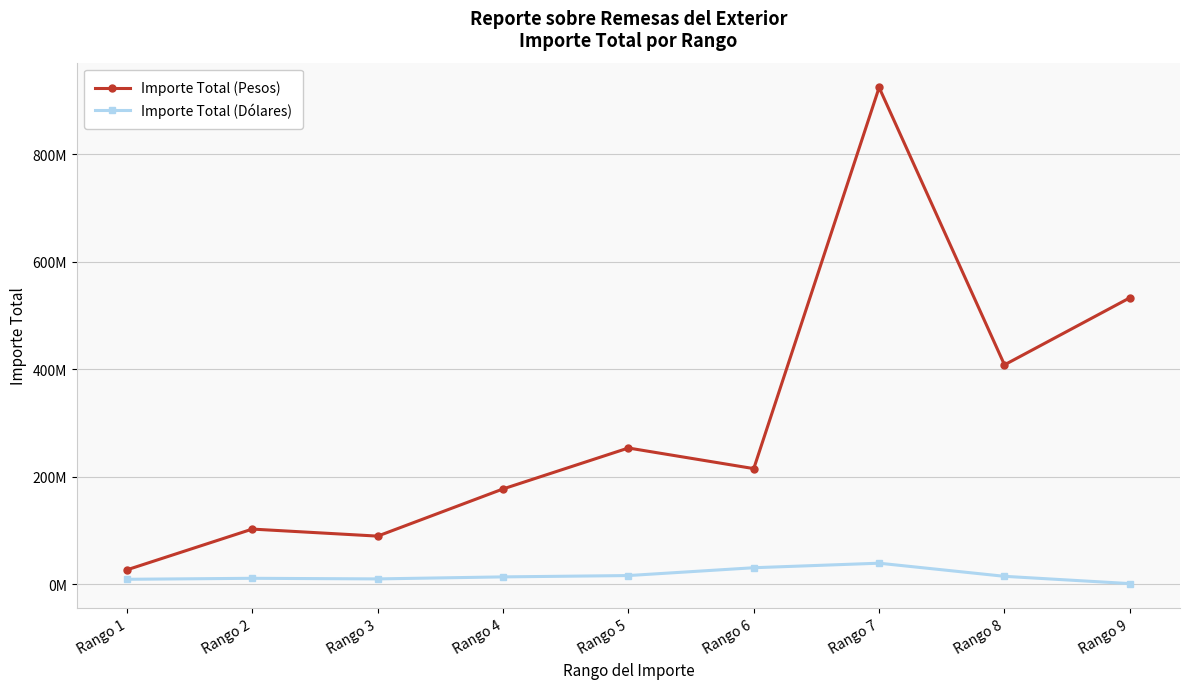

At how many categories does at least one series exceed 911558217?

1